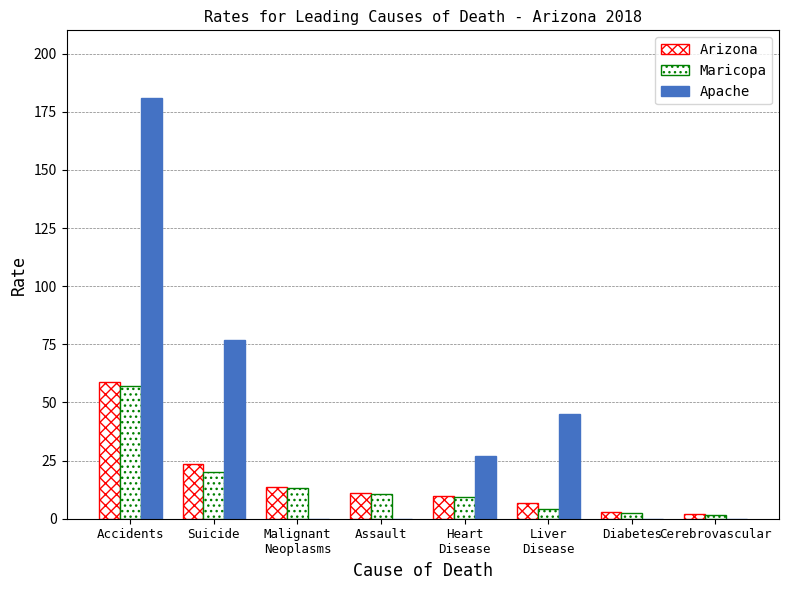

Does the chart contain stacked bars?

No